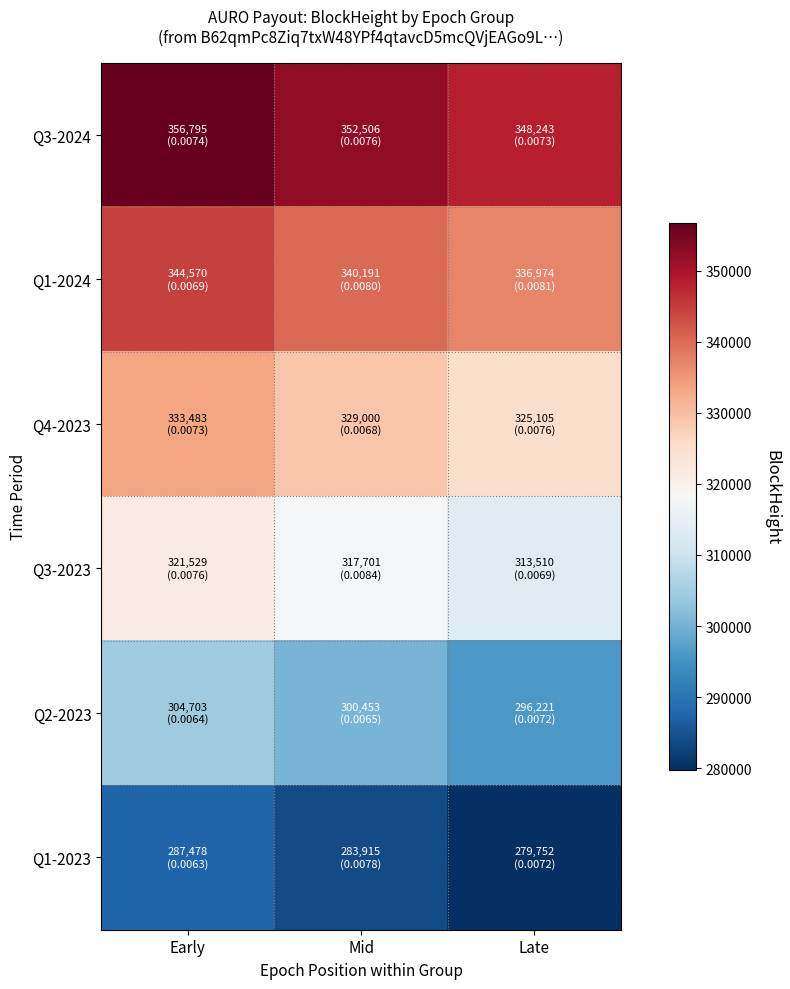

What is the maximum value shown in the chart?

356795